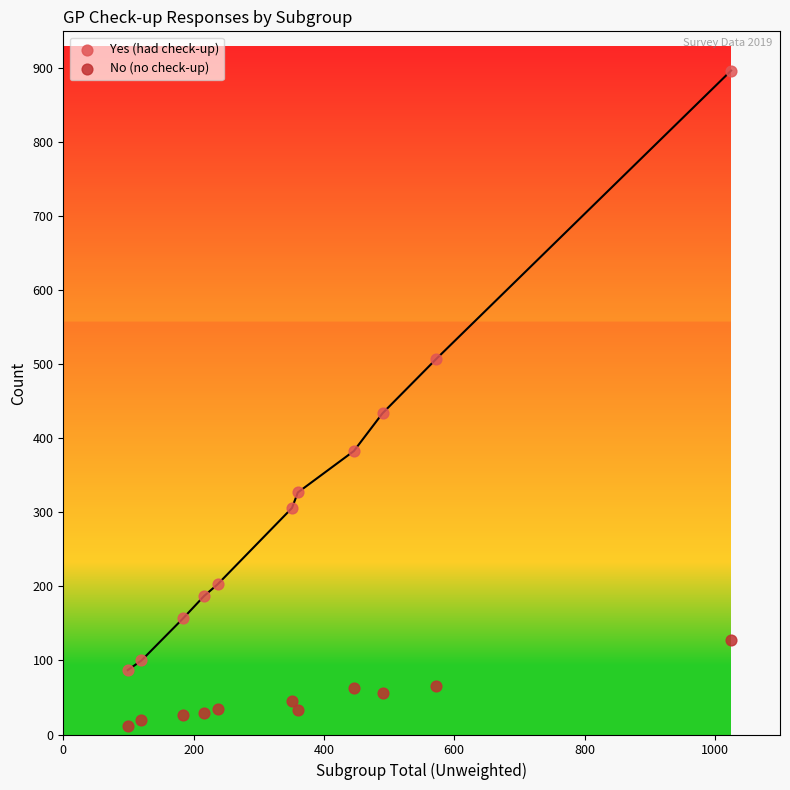

Which series contains the lowest Y value?

No (no check-up)